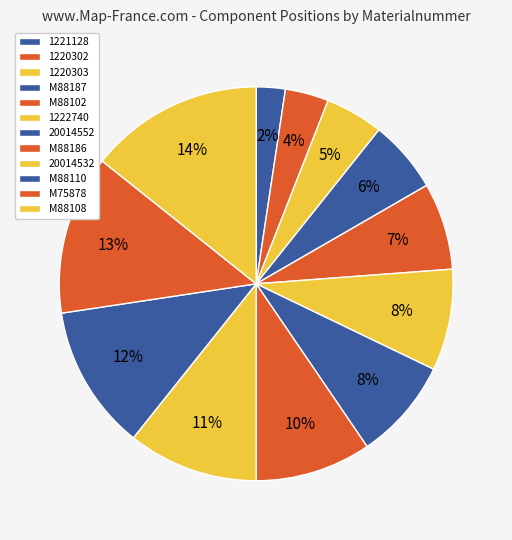

What percentage is the M75878 slice, to the nearest percent?

13%